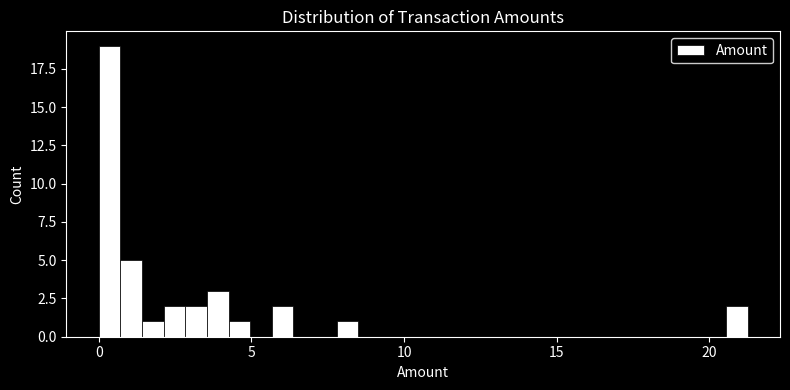

Around what value on the x-axis is the tallest bar? Give the approximate position of its centre, as read against the axis.

0.5